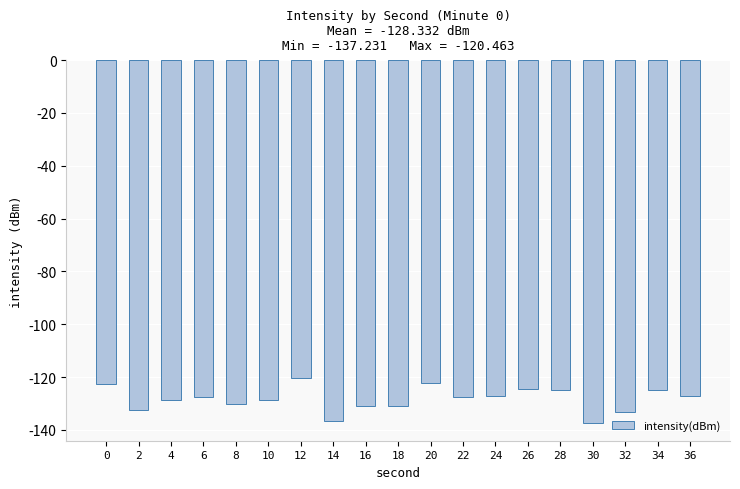

What is the value of the 5th bar from the left?

-130.3